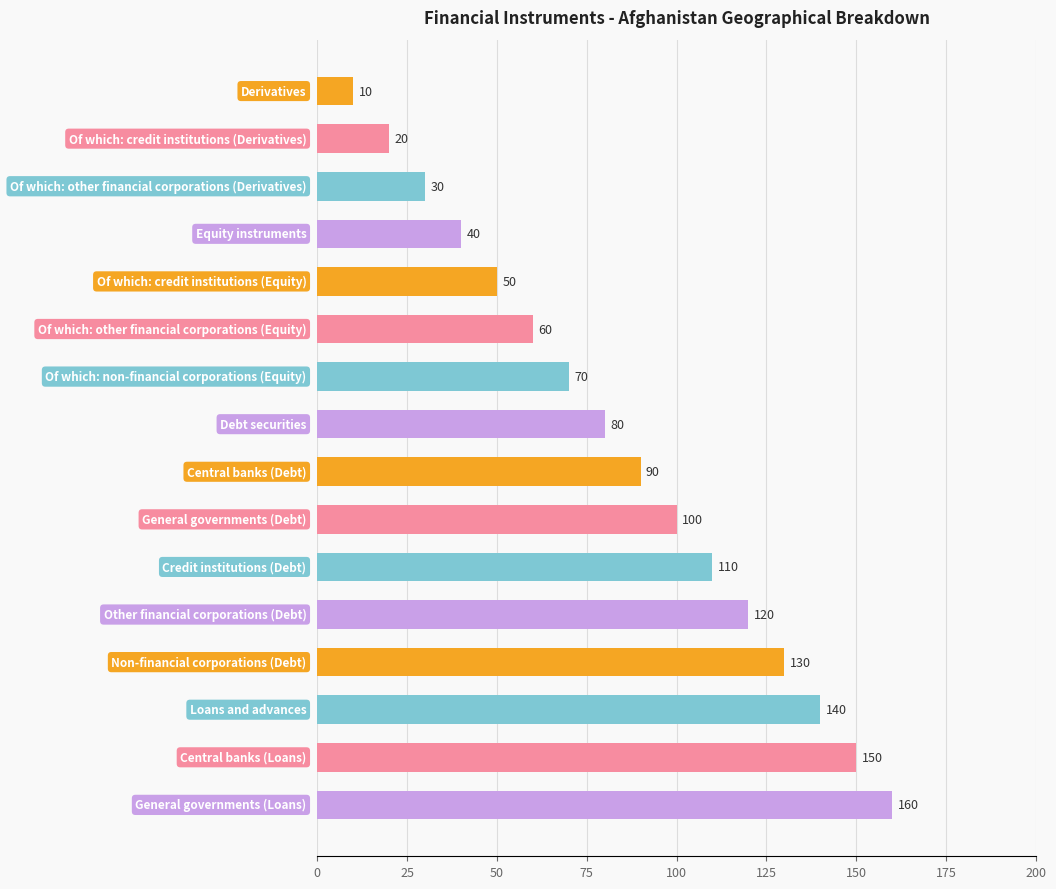

What is the smallest value displayed?

10